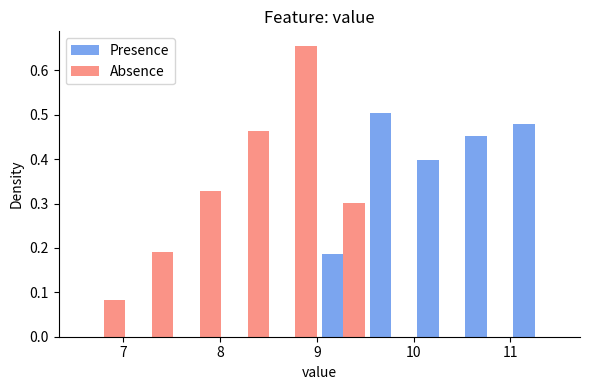

What is the height of the Presence bar covering 10.5 to 11.0 on the x-axis? Neither the bar edges nor the heights are printed on the chart, so give them approximately, as read against the axes.

0.45